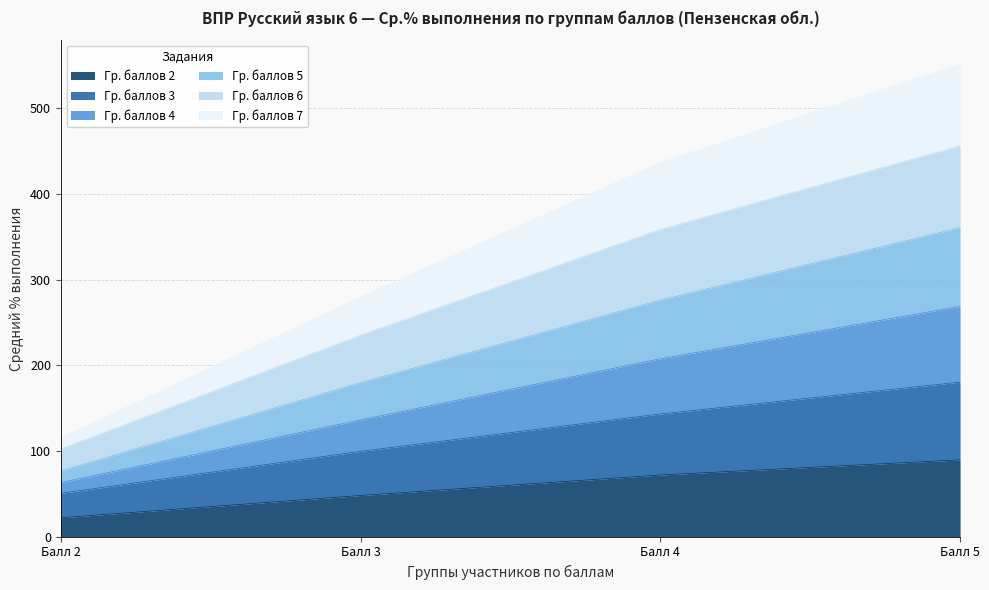

True or false: Гр. баллов 6 and Гр. баллов 7 cross at least once.

False